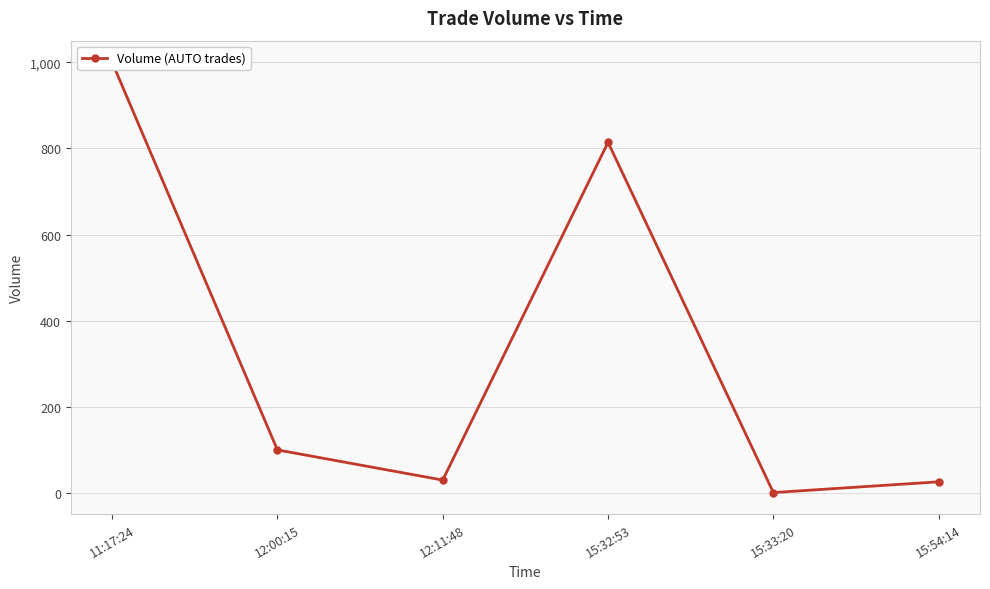

Read the value at 15:32:53, to the nearest 10.

810